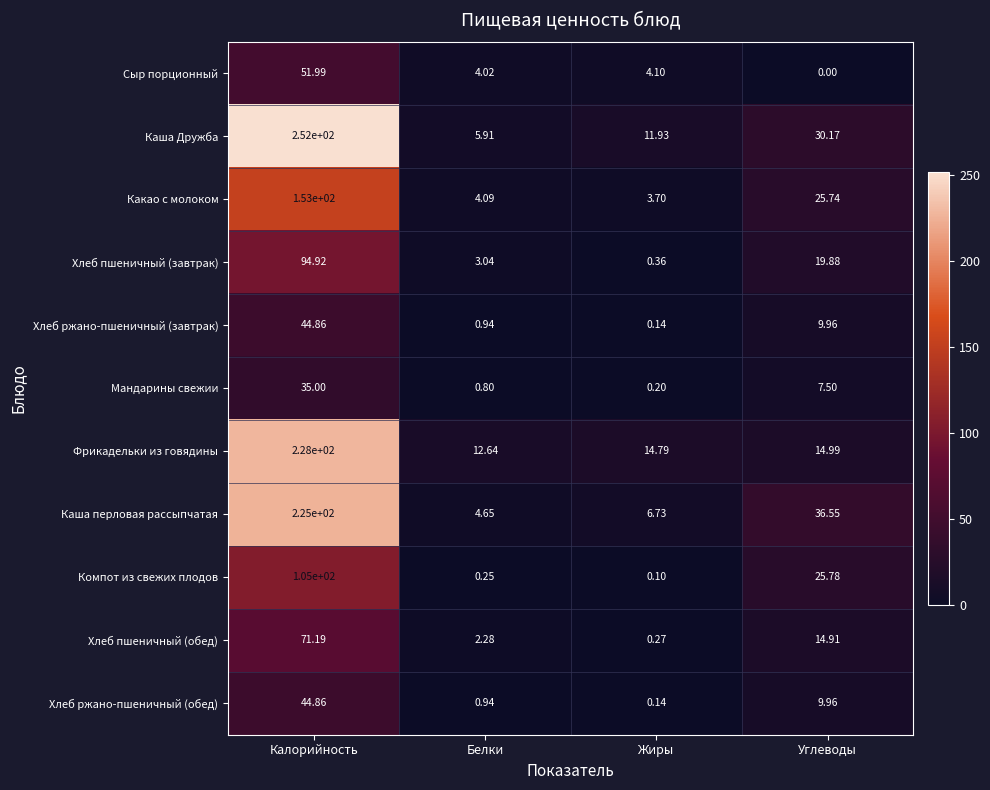

How many data points in Фрикадельки из говядины are above 14?

3